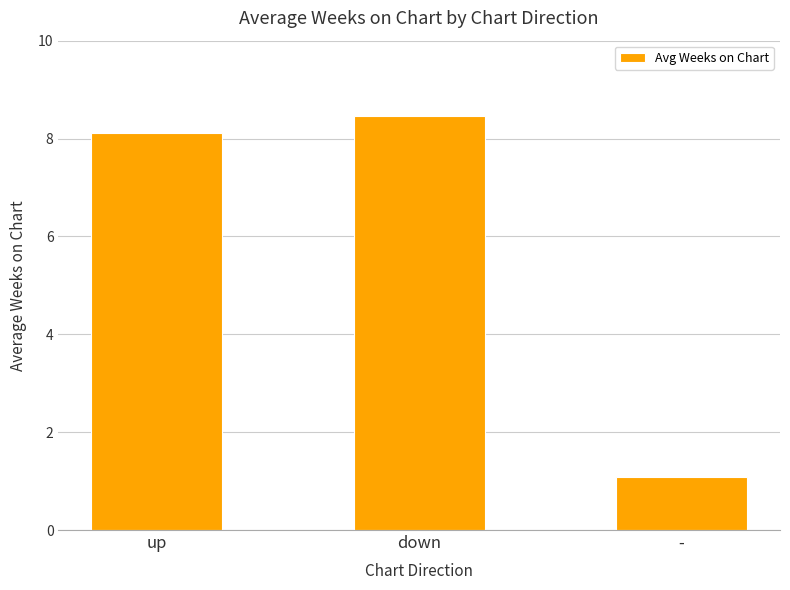

Read the value at up.

8.1